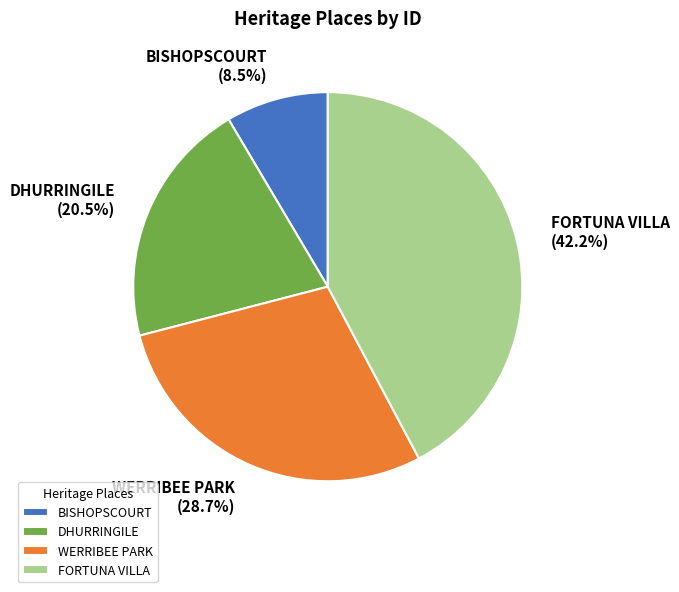

Rank the categories by value from lowest to highest.

BISHOPSCOURT, DHURRINGILE, WERRIBEE PARK, FORTUNA VILLA